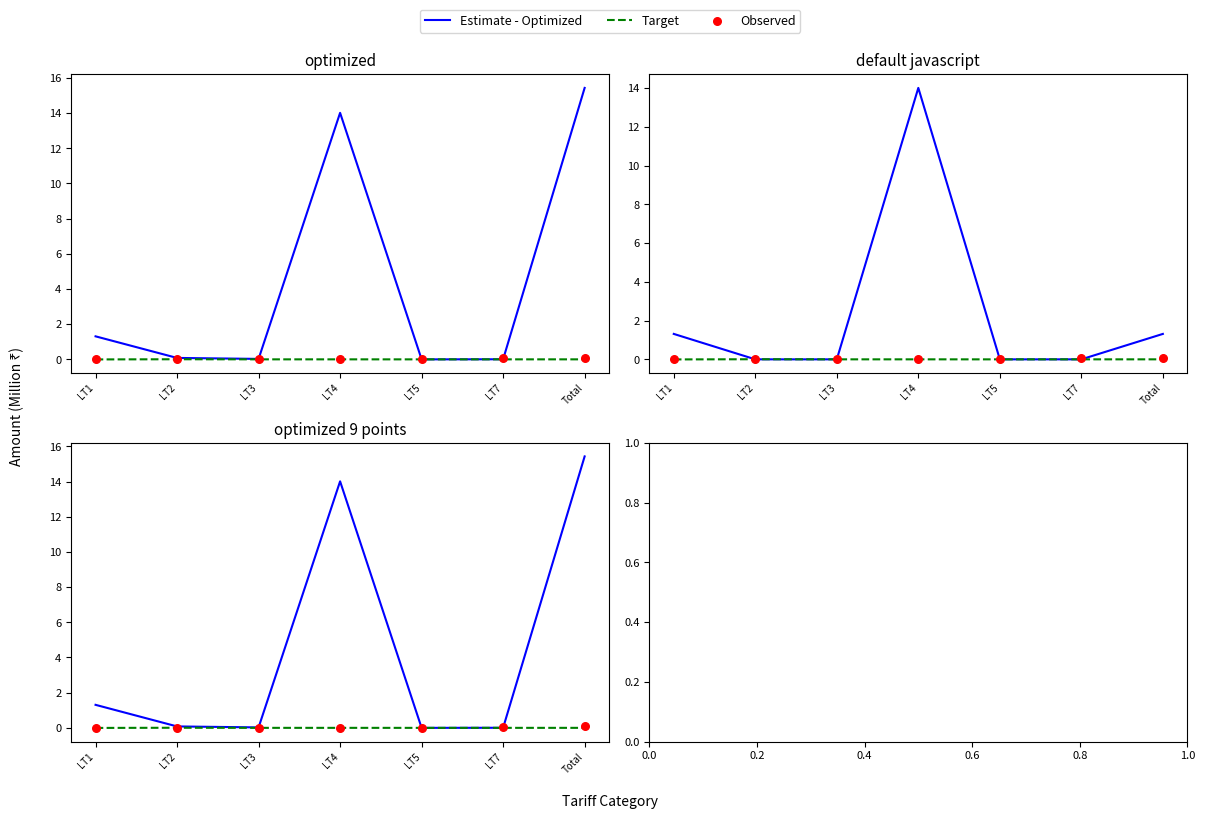

At which category is the sum across all series the highest?

Total